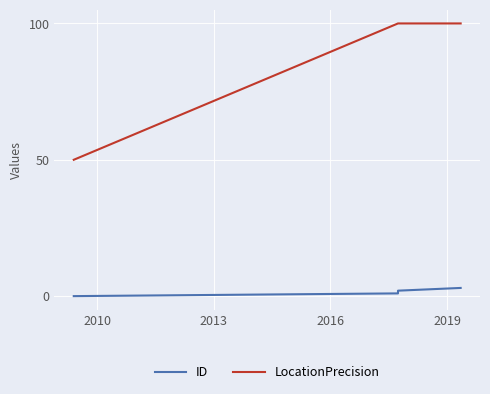

List the series in order of their peak value, highest first.

LocationPrecision, ID